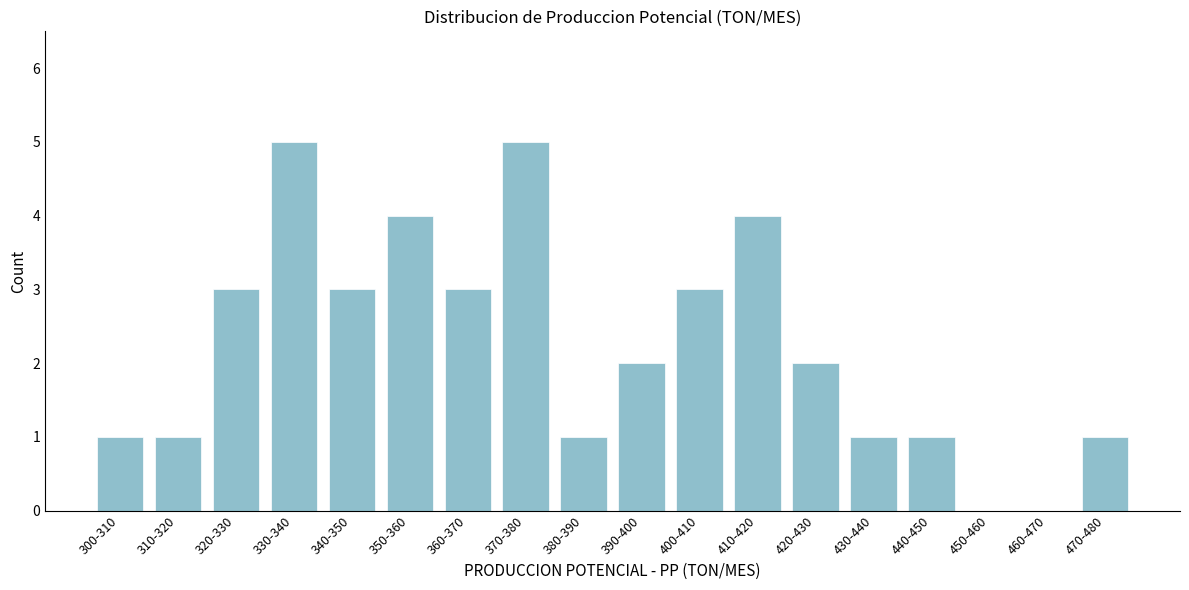

Reading left to right, list all the values displayed in this chart.

300-310=1	310-320=1	320-330=3	330-340=5	340-350=3	350-360=4	360-370=3	370-380=5	380-390=1	390-400=2	400-410=3	410-420=4	420-430=2	430-440=1	440-450=1	450-460=0	460-470=0	470-480=1